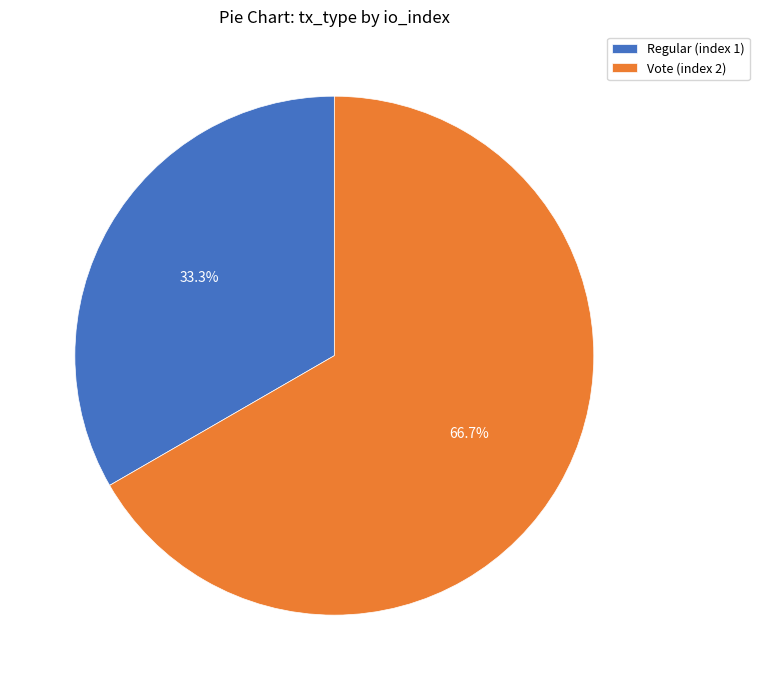

How many segments does this pie chart have?

2